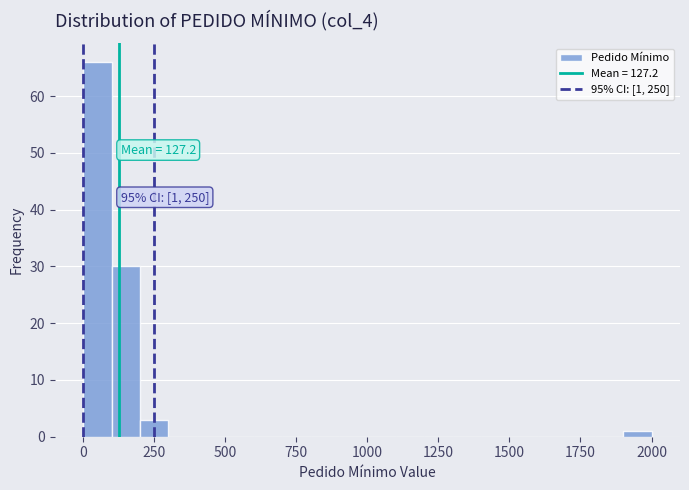

Read against the x-axis, roughly where is the centre of the tallest bar?

50